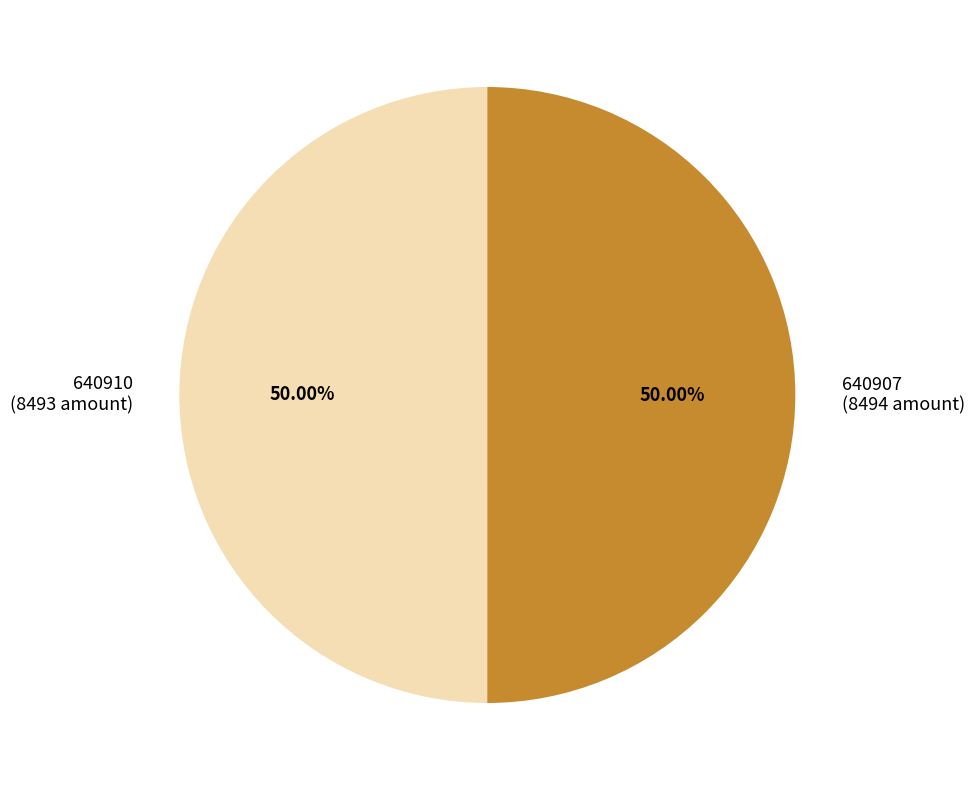

Approximately how many times larger is the value at 640910 compared to 640907?

1.0